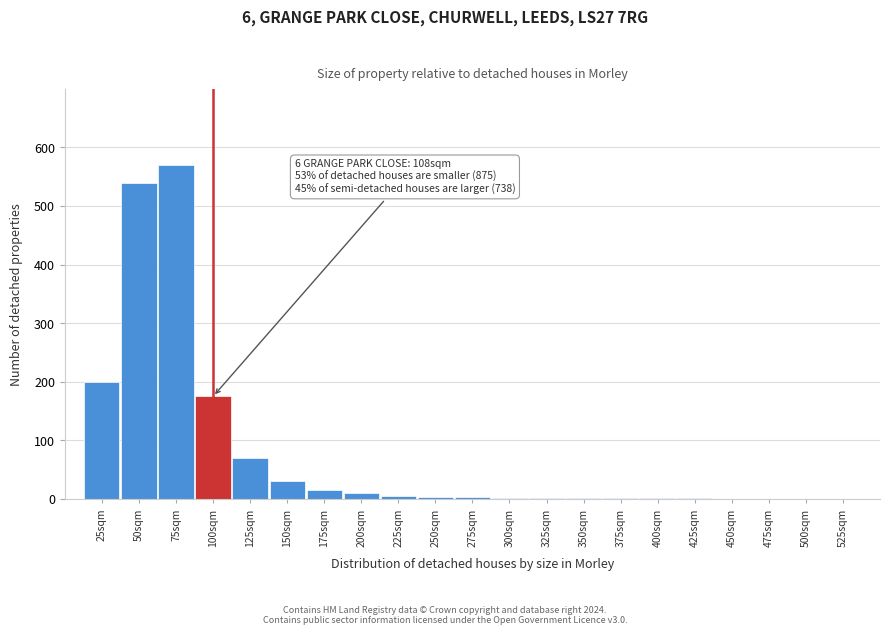

What is the sum of all values?

1631